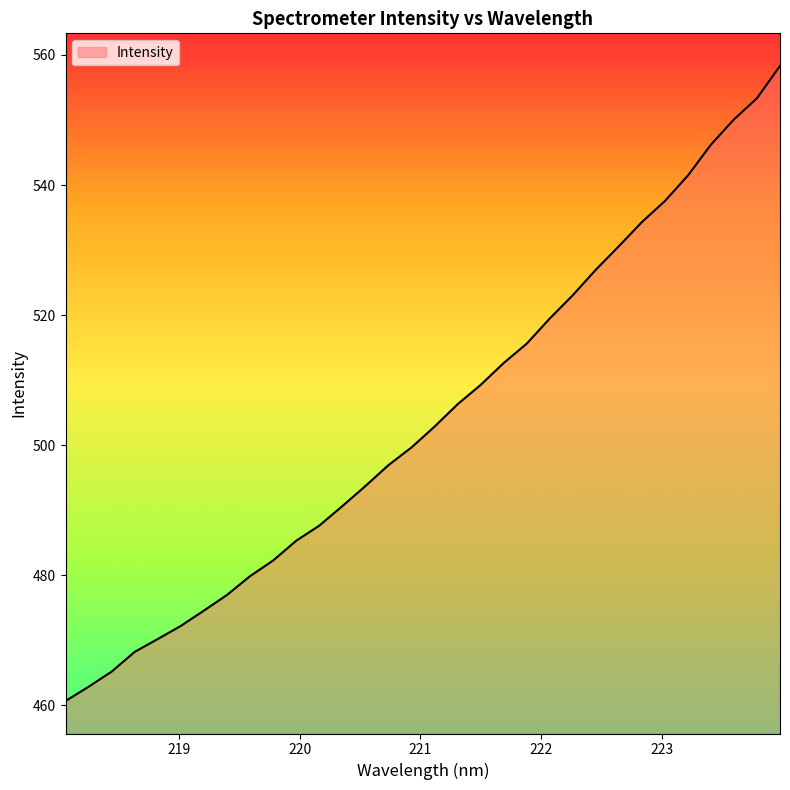

True or false: there are more than 0 points higher than both neighbors.

False